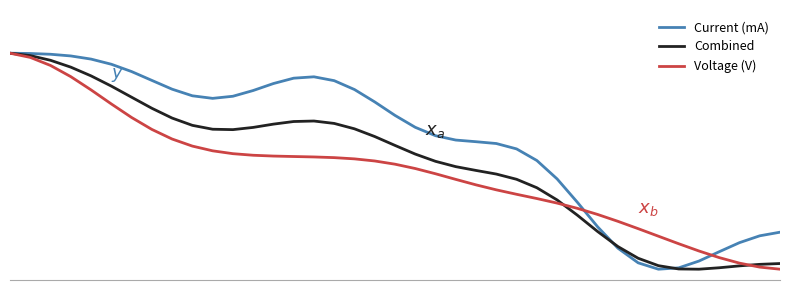

What is the difference between the maximum and minimum values in the Voltage (V) series?

1.0